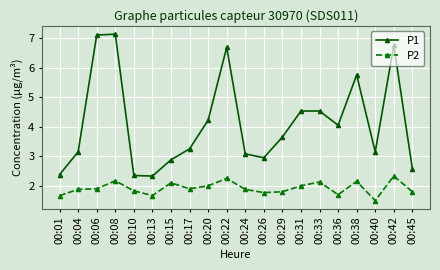

Which series has the largest range (max minus min)?

P1